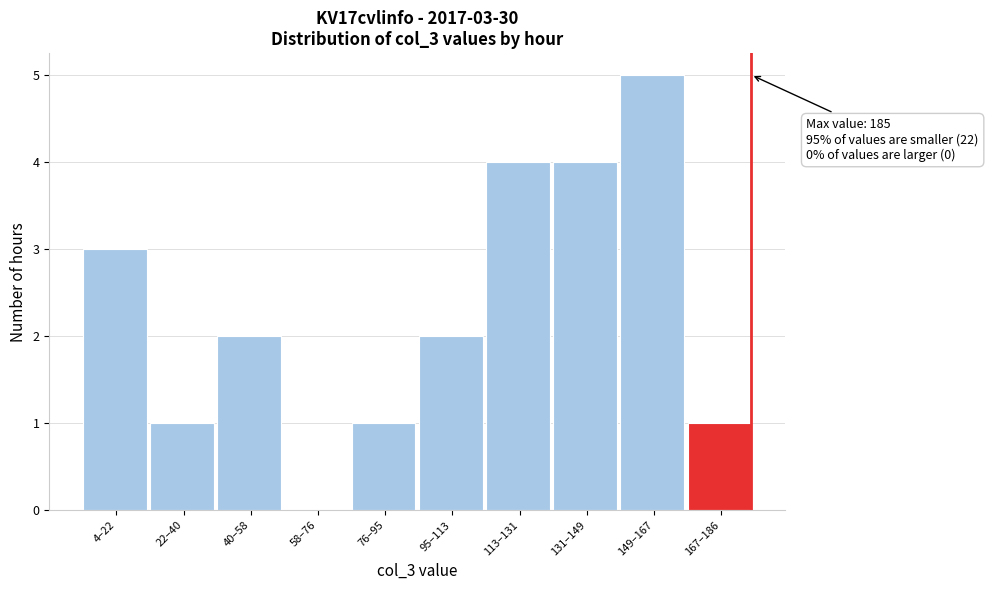

Reading left to right, list all the values displayed in this chart.

4–22=3	22–40=1	40–58=2	58–76=0	76–95=1	95–113=2	113–131=4	131–149=4	149–167=5	167–186=1